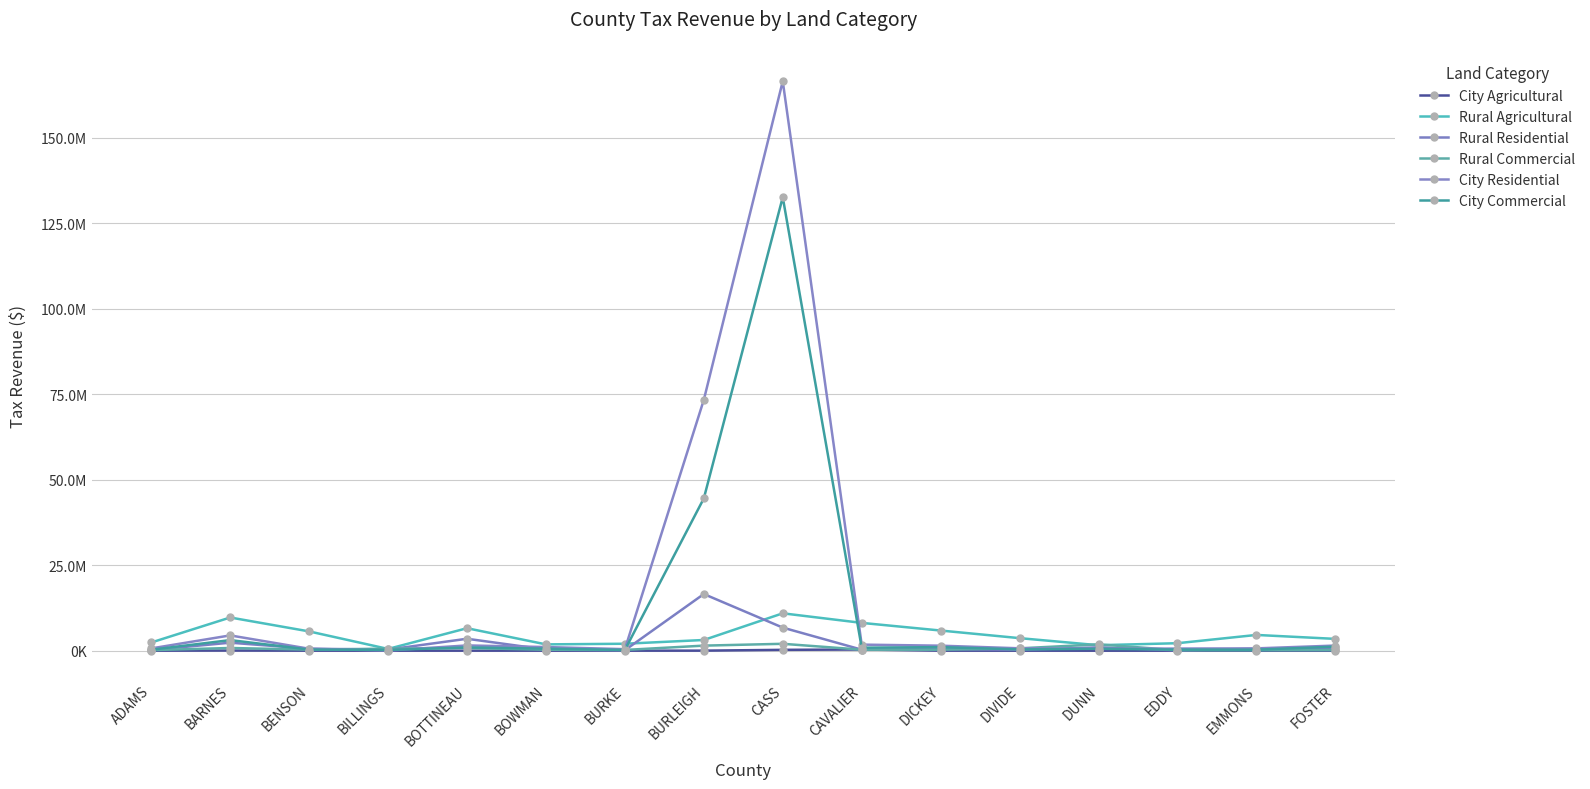

Between CASS and BENSON, which is larger?

CASS